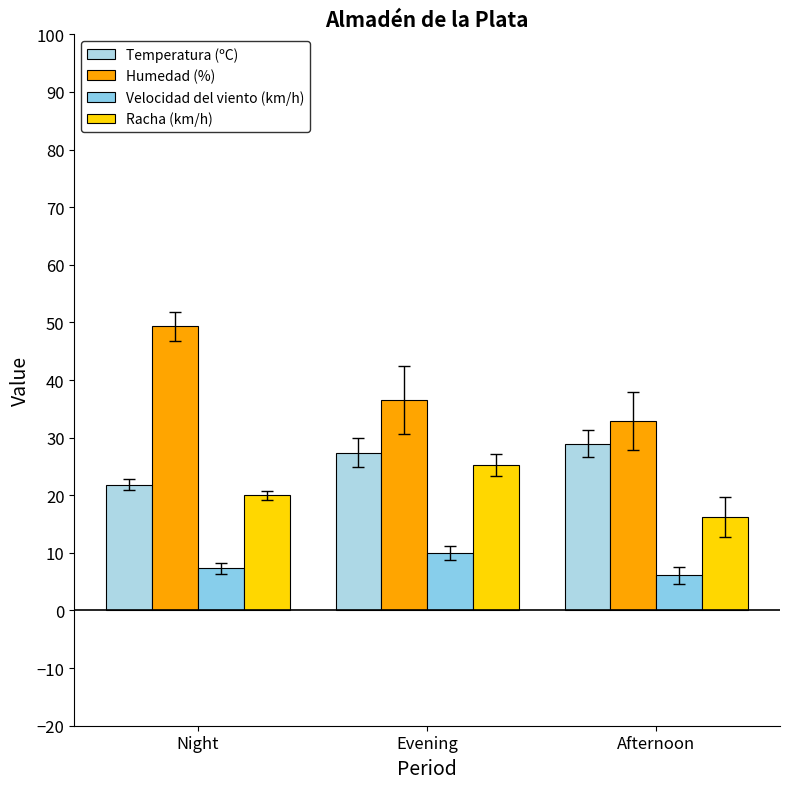

What is the label of the 2nd bar from the left?

Evening